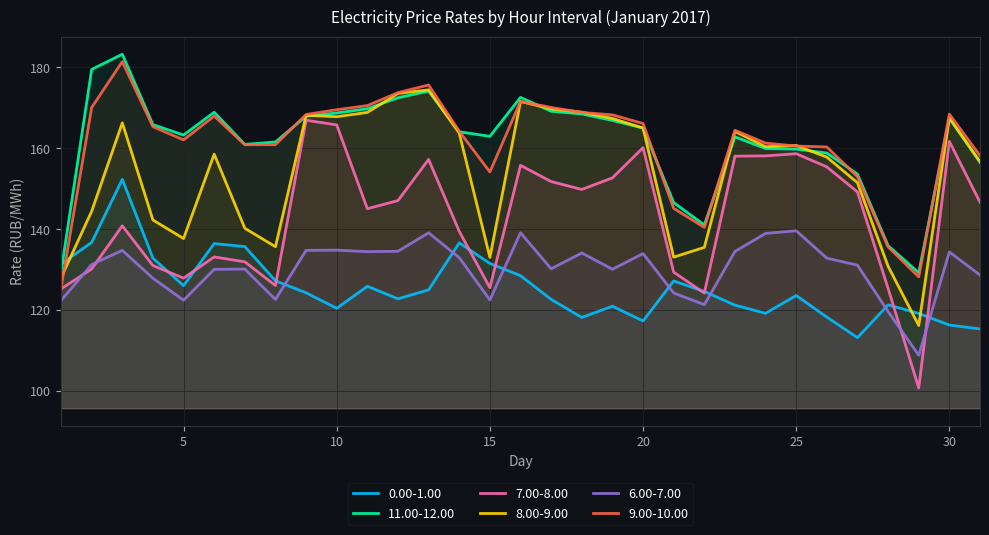

What is the smallest value displayed?

100.7